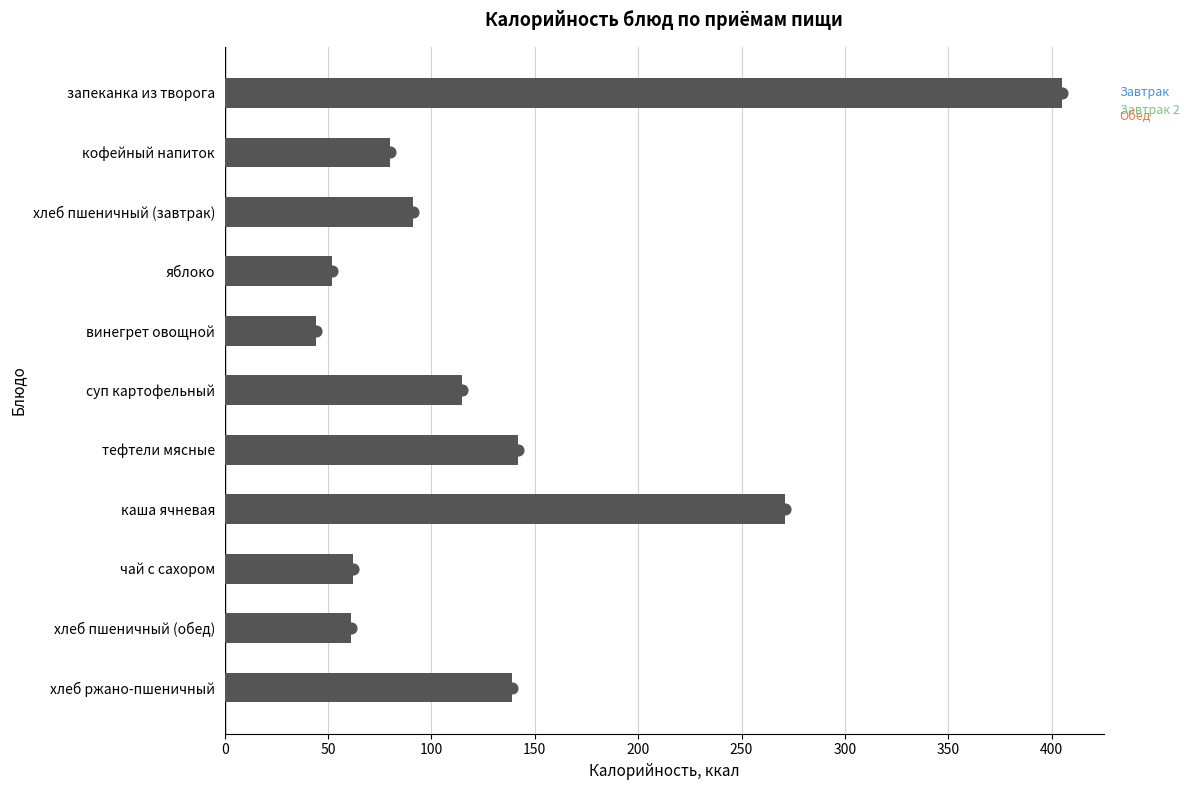

What is the ratio of the value at хлеб пшеничный (обед) to the value at чай с сахором?

1.0